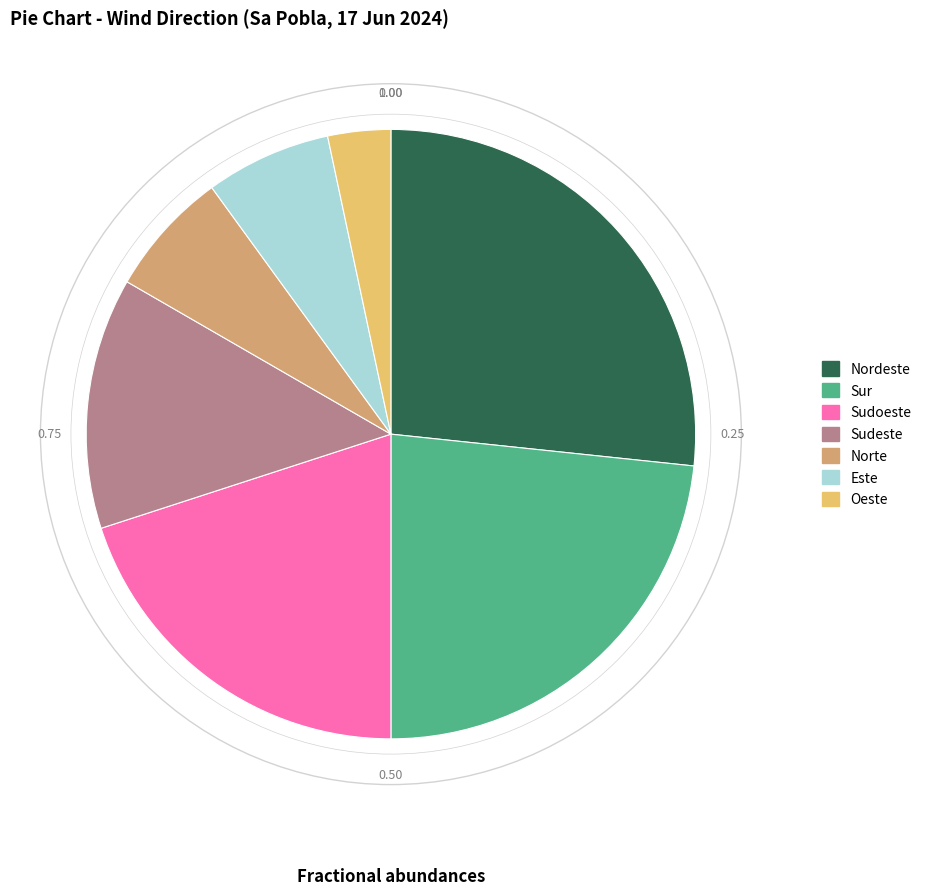

Does Este account for over 50% of the chart?

No